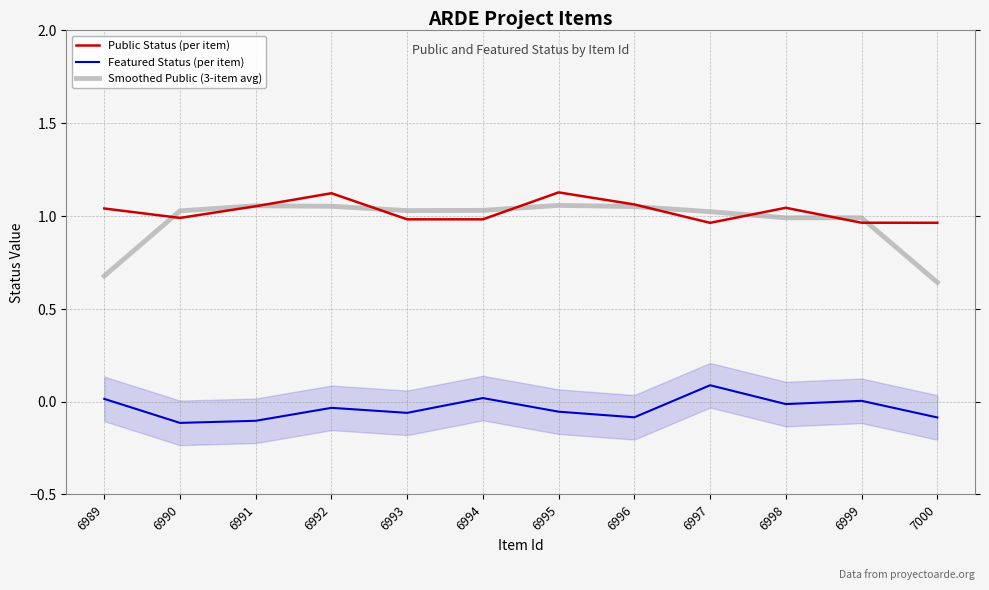

At which category does Smoothed Public (3-item avg) reach its first local peak?

6991